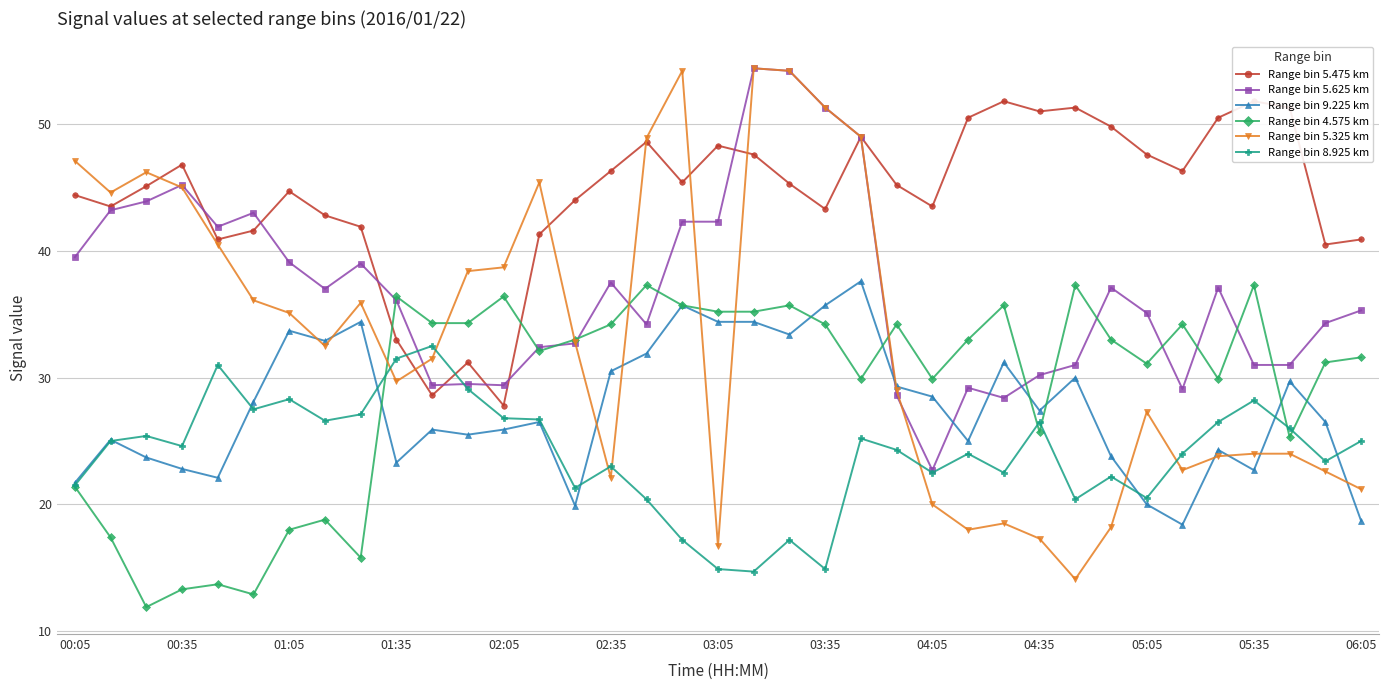

At which label is Range bin 8.925 km closest to 23?

02:35